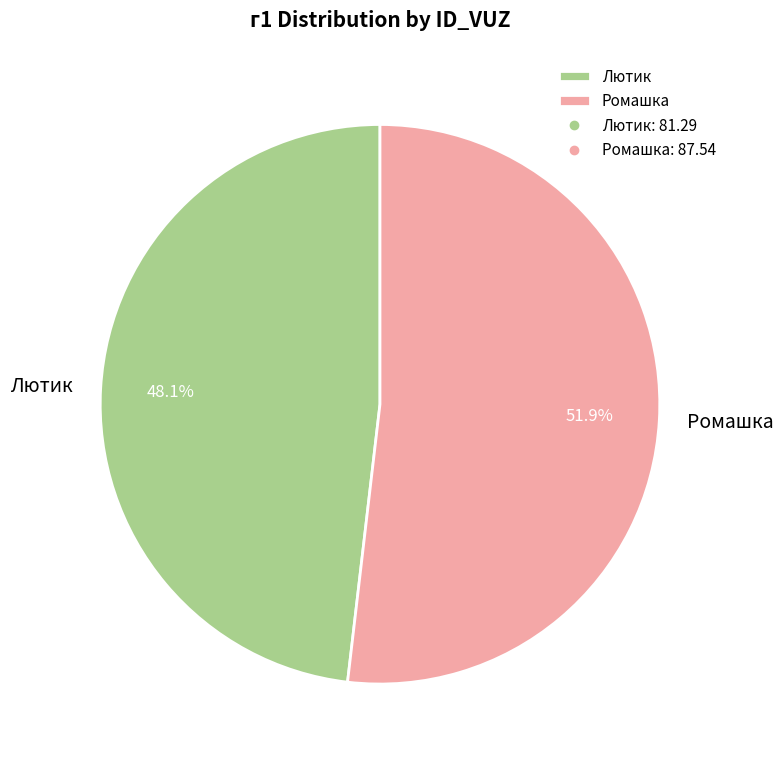

Is it true that Ромашка is 37% of the pie?

False